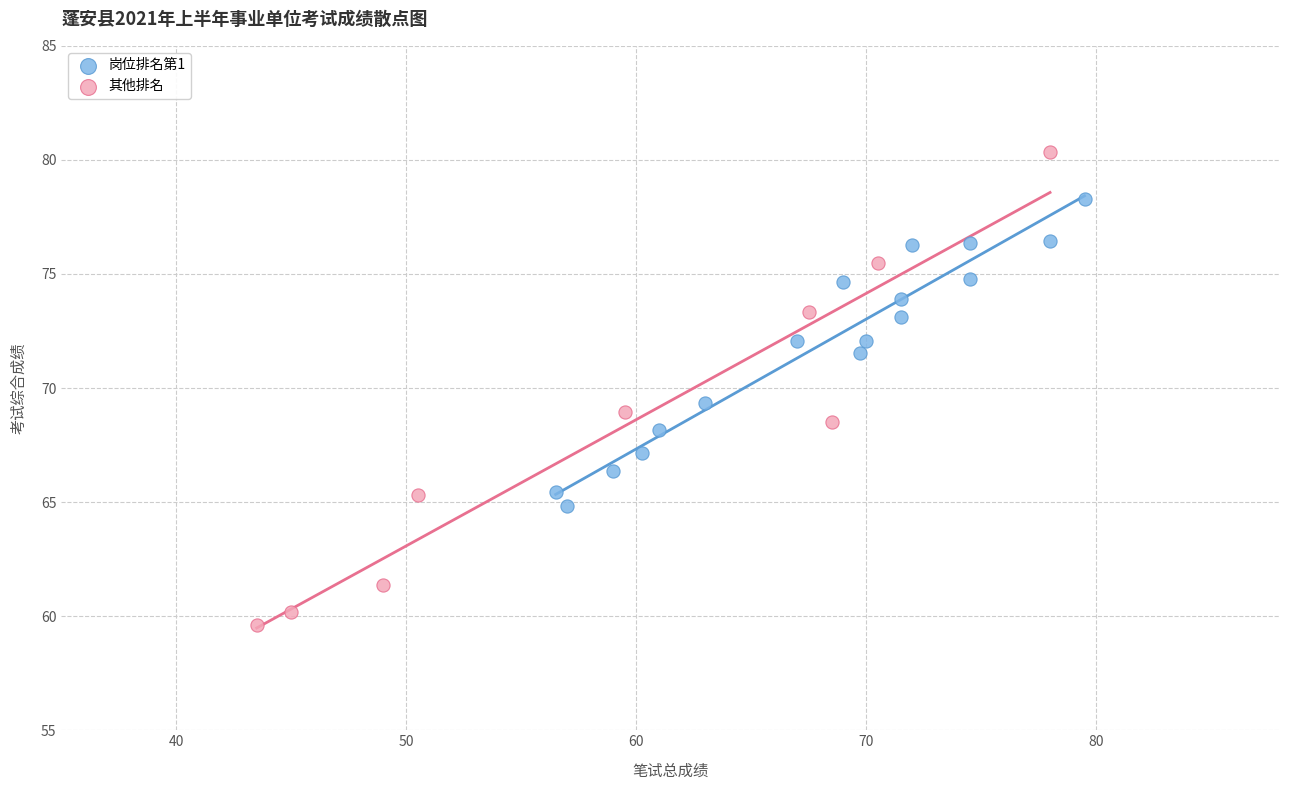

Which series has the largest Y range (max minus min)?

其他排名